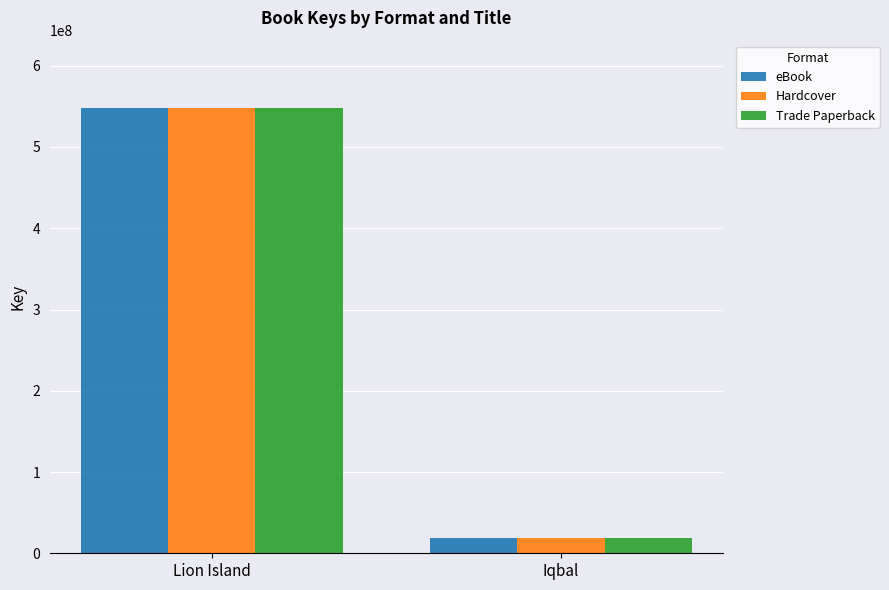

At how many categories does at least one series exceed 255741480?

1